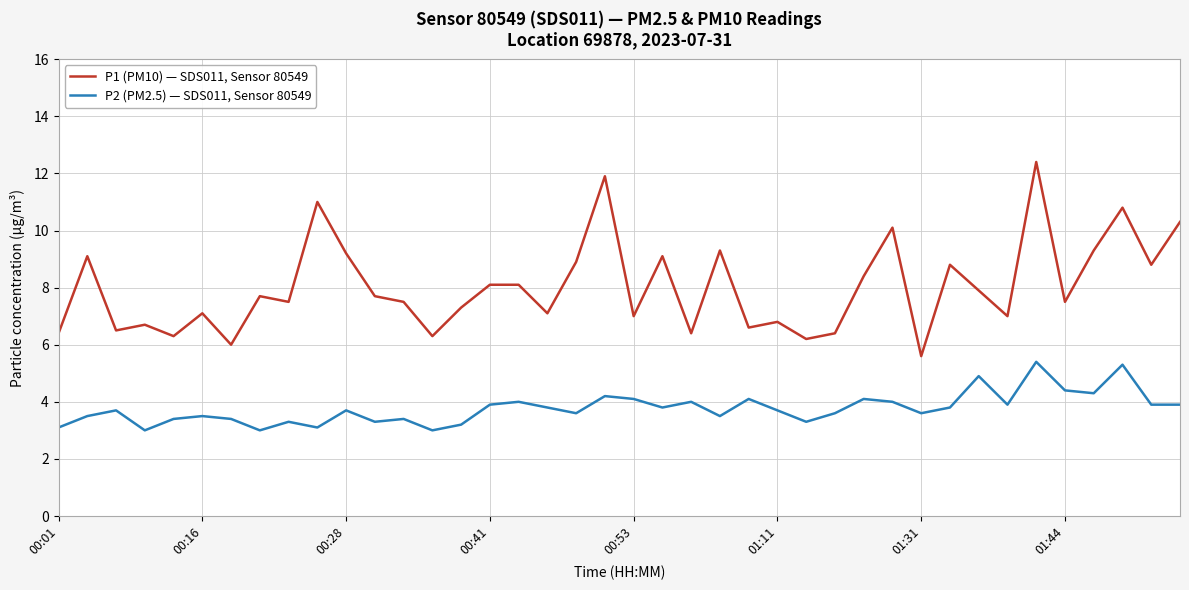

Which series has the widest spread of values?

P1 (PM10) — SDS011, Sensor 80549